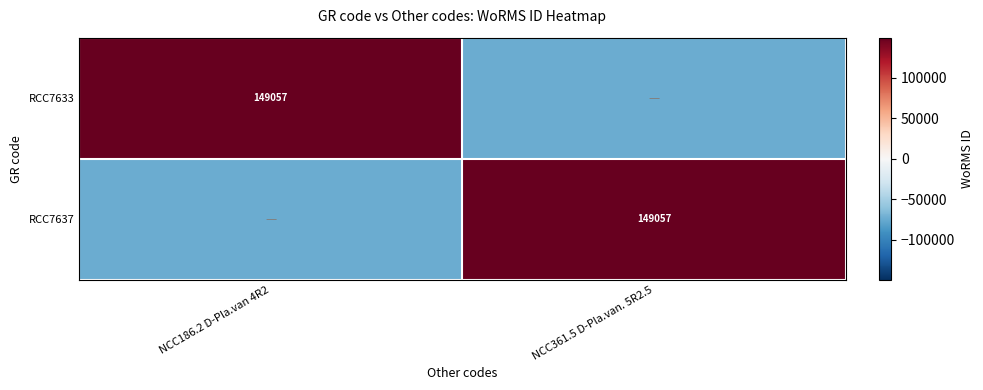

The value of RCC7633 at NCC186.2 D-Pla.van 4R2 is 149057.0. True or false?

True